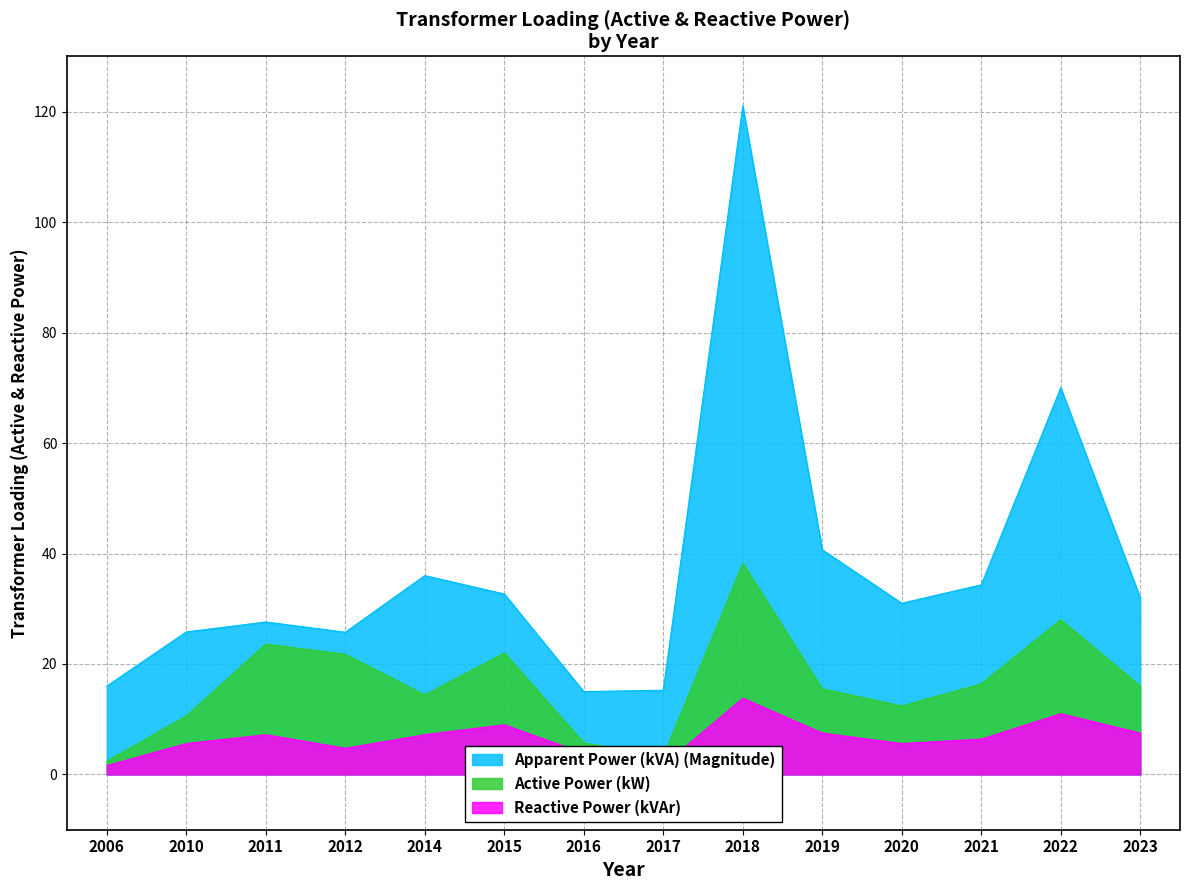

True or false: Apparent Power (kVA) (Magnitude) and Reactive Power (kVAr) cross at least once.

False